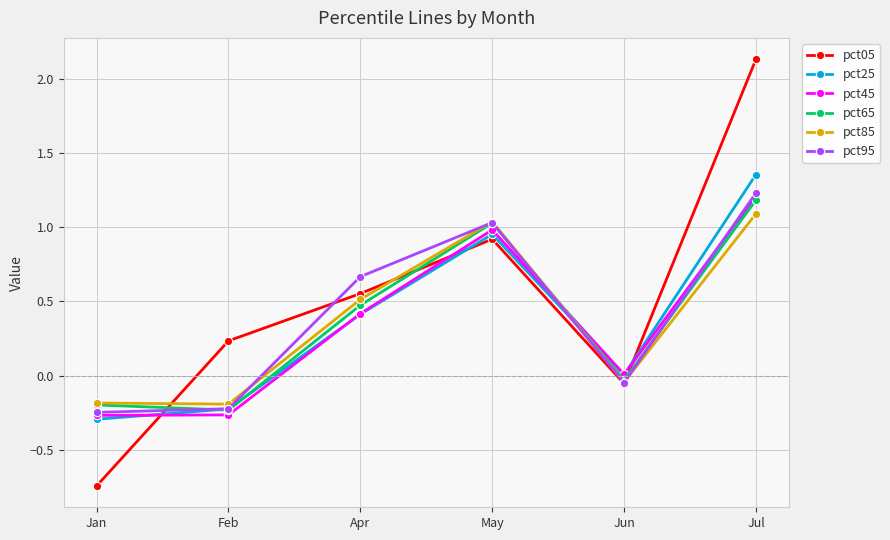

Is this an area chart (filled region under the line)?

No